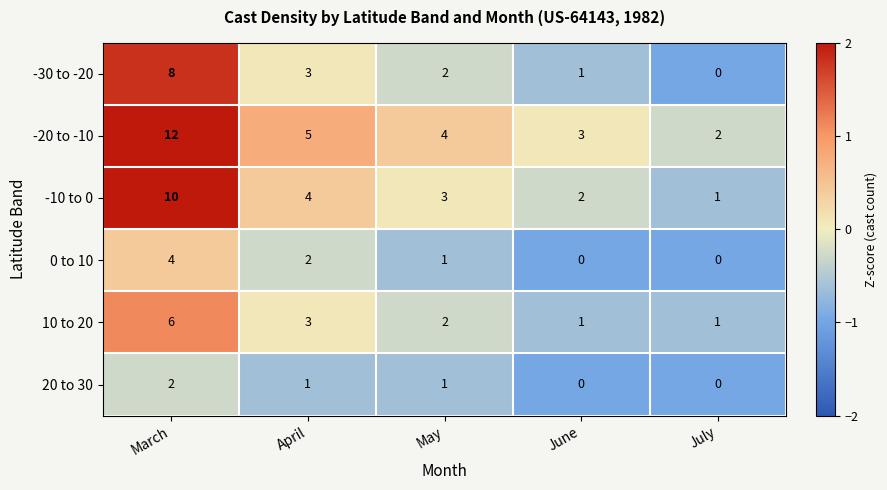

What is the sum of the -30 to -20 values at July and March?

8